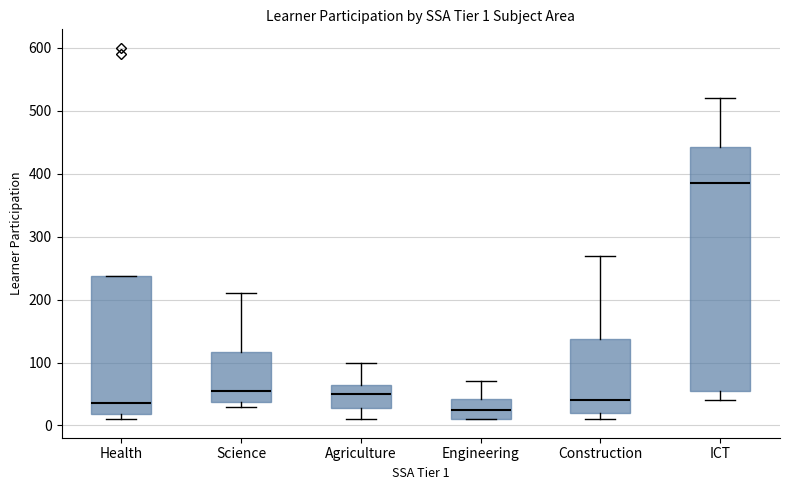

Which box has the lowest median line?

Engineering